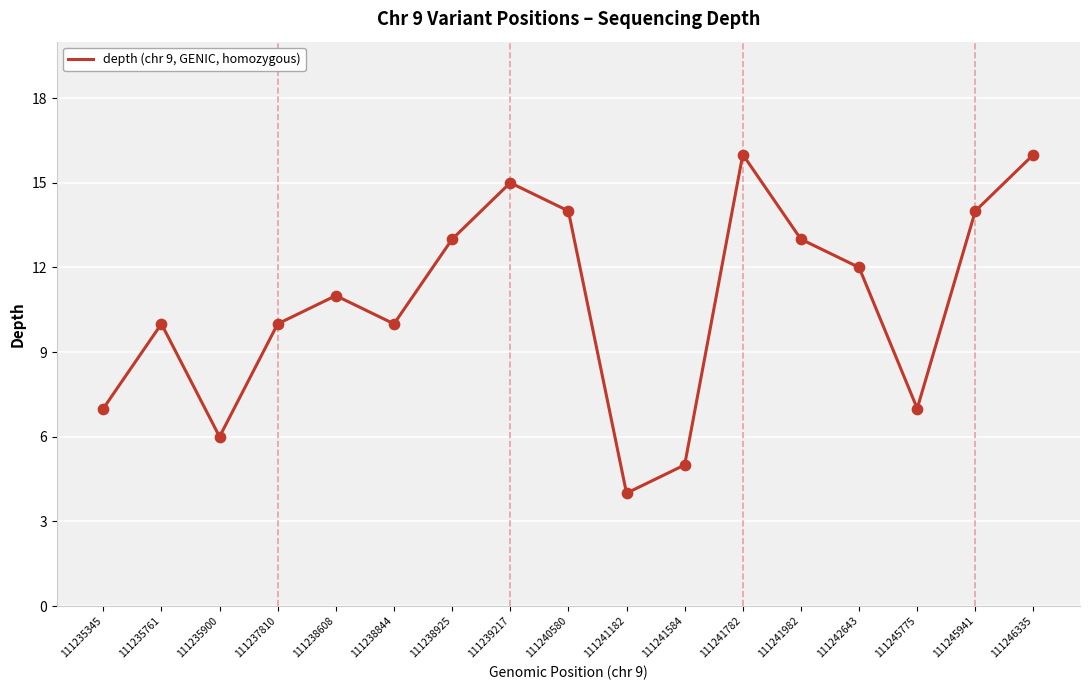

What is the ratio of the value at 111239217 to the value at 111235345?

2.1